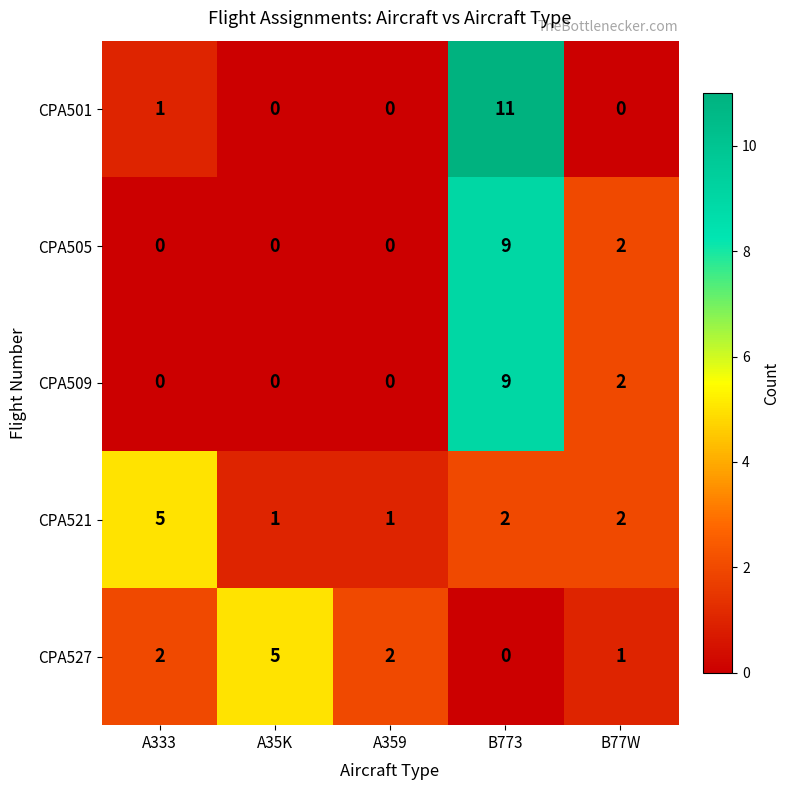

At how many categories does at least one series exceed 0?

5